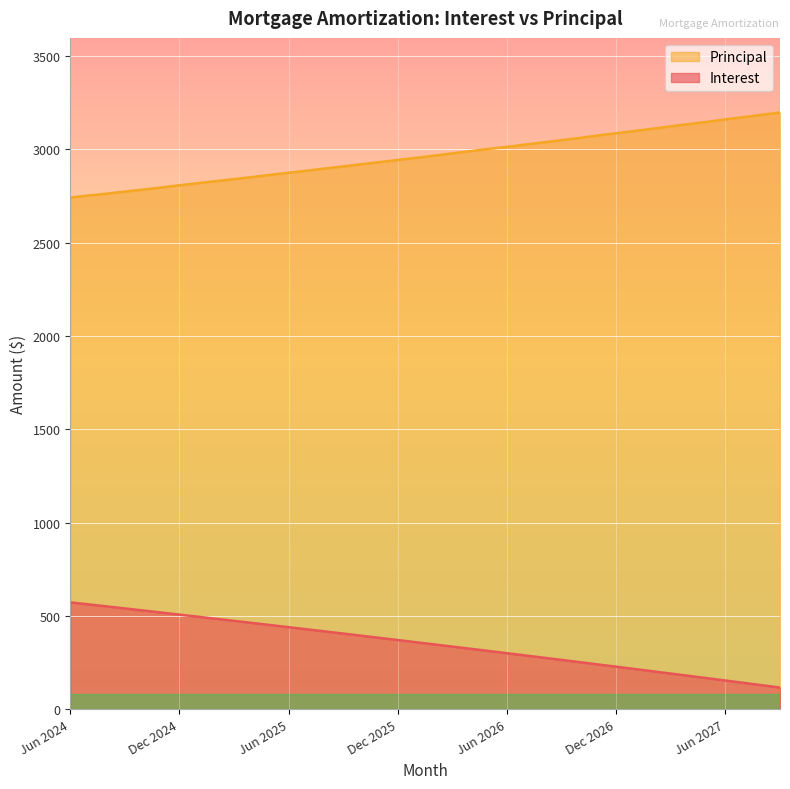

Between Jun 2027 and Aug 2024, which is larger?

Aug 2024